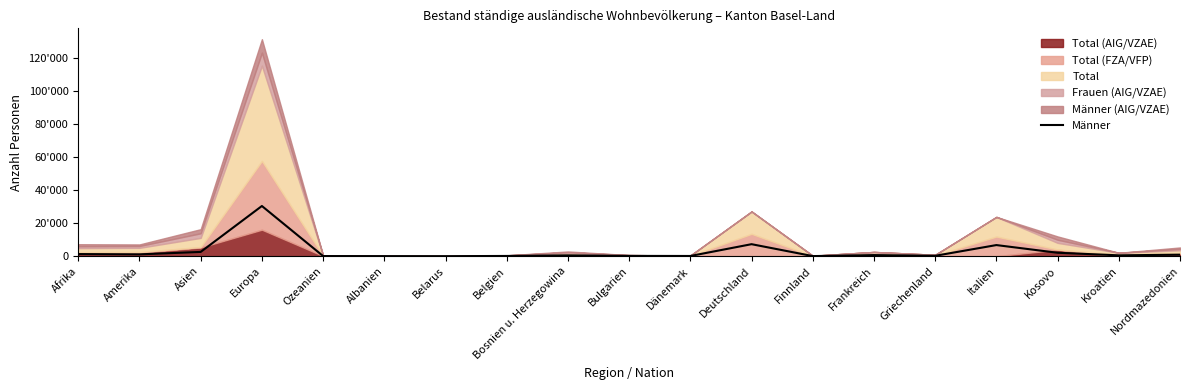

Where is the data nearest to the value 15191?

Deutschland